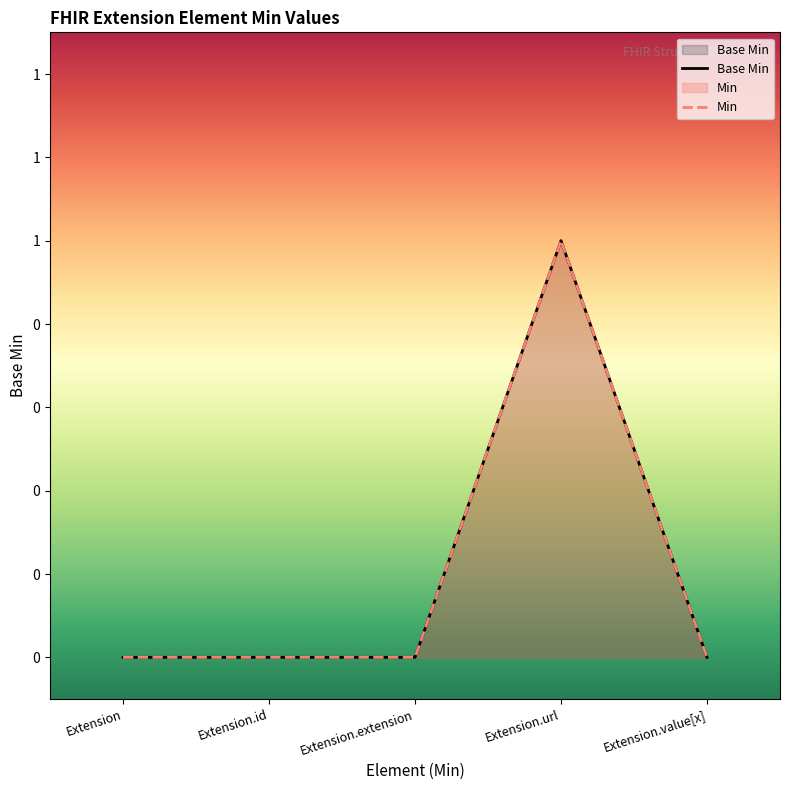

Count the number of data series in this chart.

2